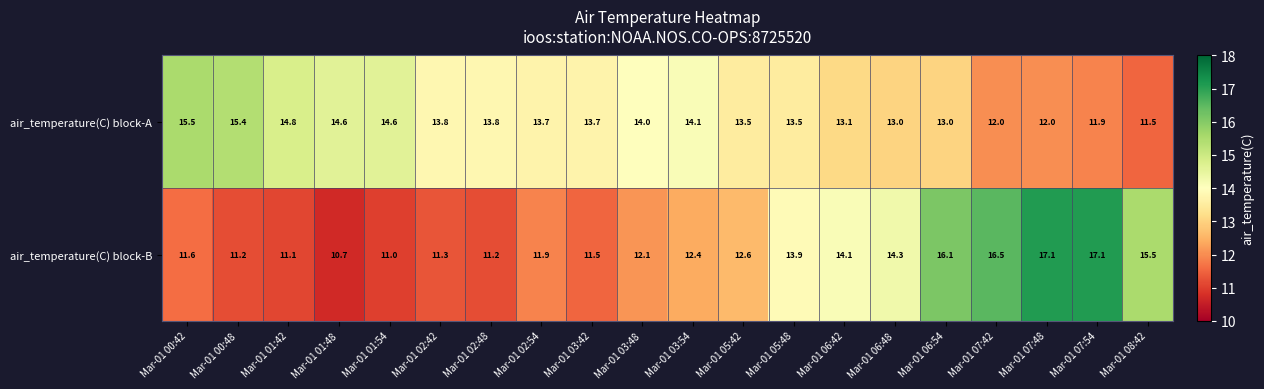

Which series has the widest spread of values?

air_temperature(C) block-B